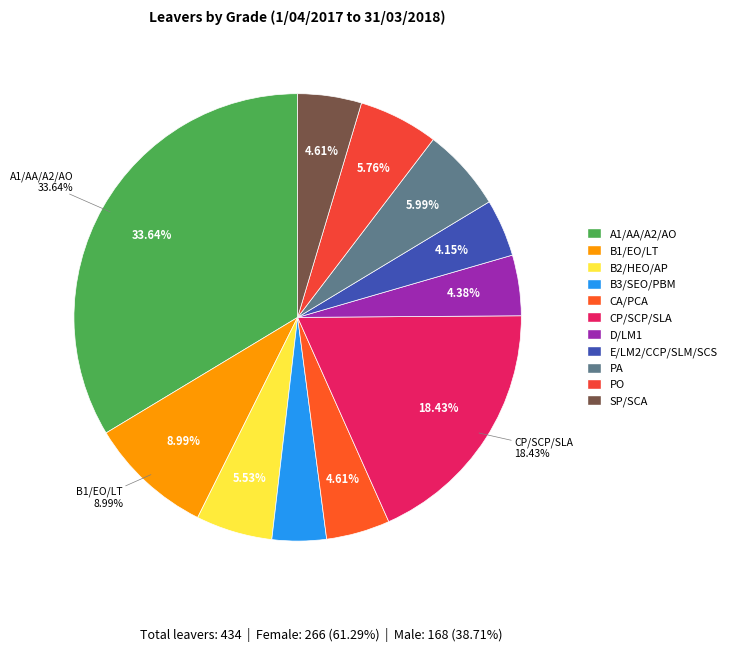

How many slices are in this pie chart?

11